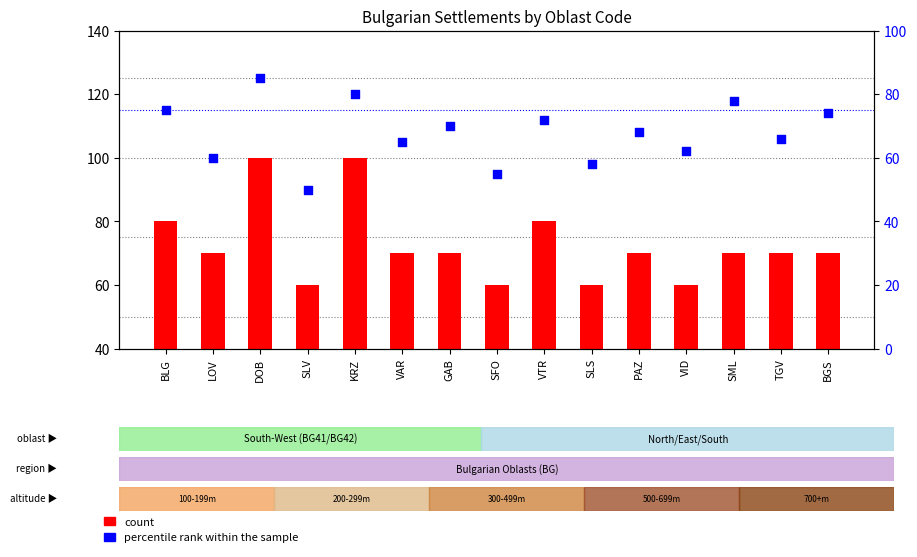

At how many categories does at least one series exceed 94?

2